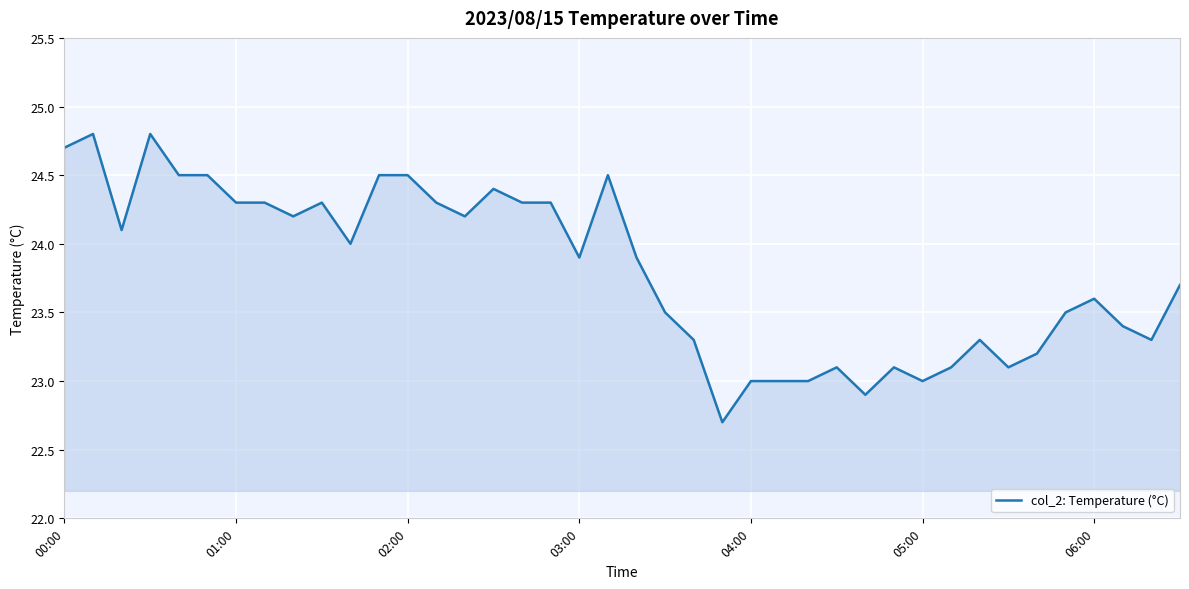

What is the difference between the maximum and minimum values?

2.1